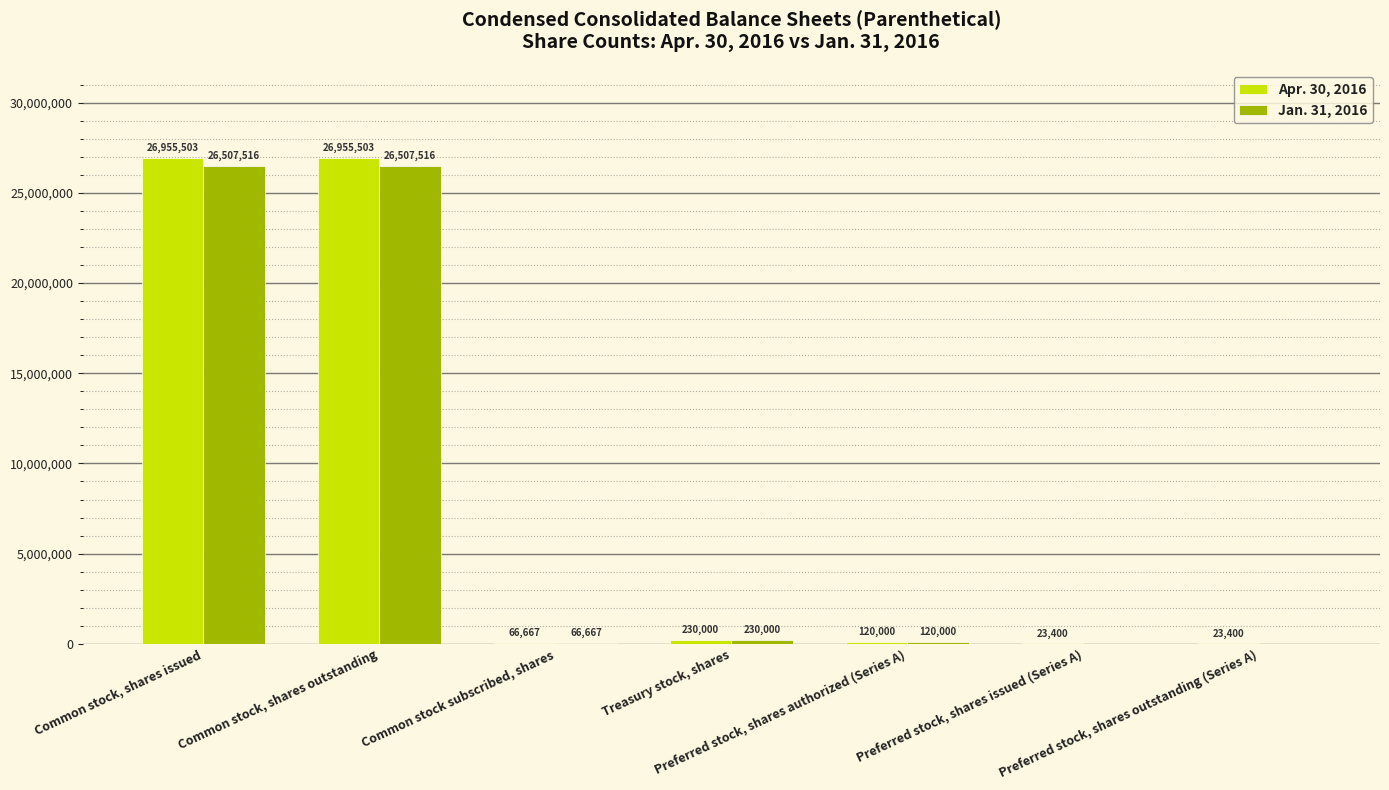

How many distinct data groups are displayed?

2